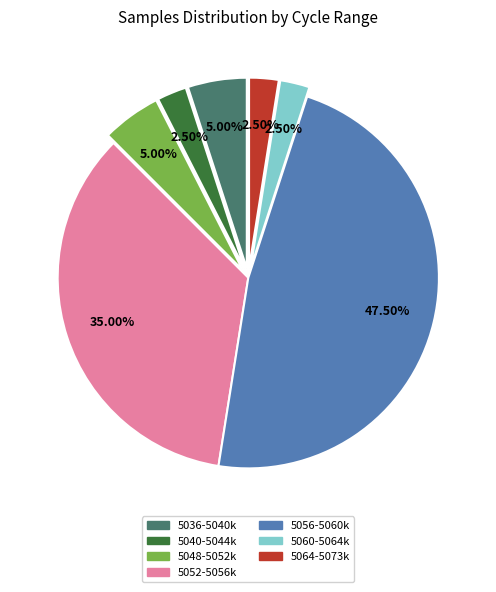

Is the sum of 5036-5040k and 5048-5052k greater than half?

No